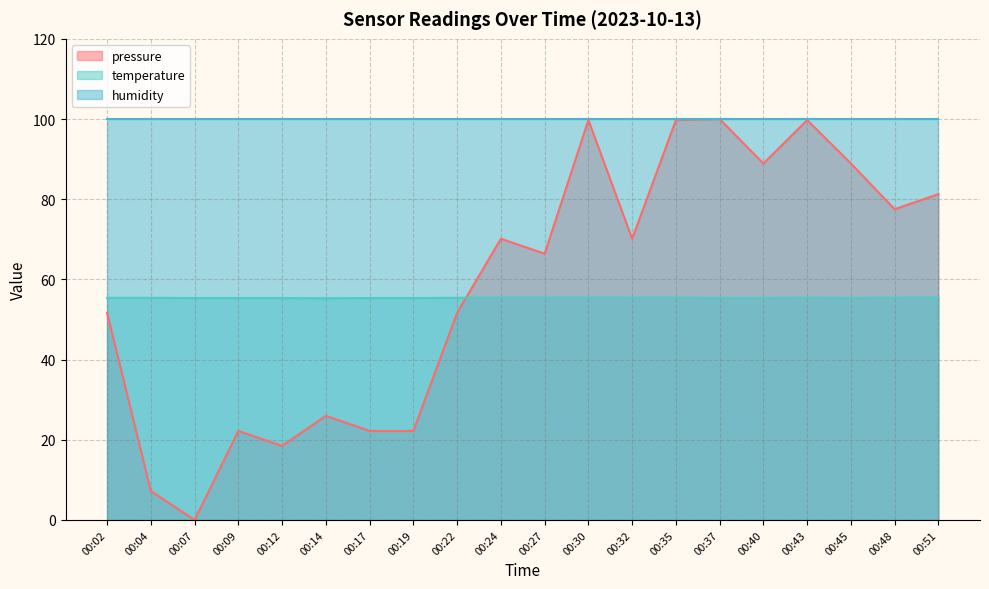

After their last crossing, which series has the higher values: pressure or temperature?

pressure